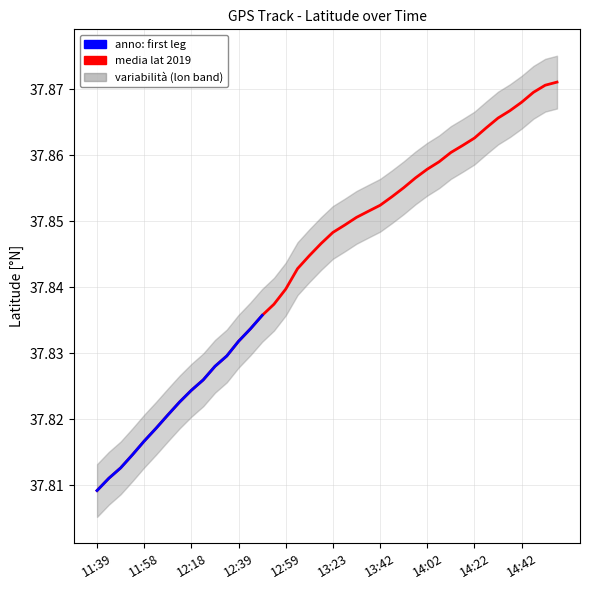

Reading left to right, extract all data points from this chart.

11:39=37.8	11:44=37.8	11:49=37.8	11:53=37.8	11:58=37.8	12:03=37.8	12:08=37.8	12:13=37.8	12:18=37.8	12:23=37.8	12:28=37.8	12:34=37.8	12:39=37.8	12:43=37.8	12:48=37.8	12:53=37.8	12:59=37.8	13:08=37.8	13:13=37.8	13:18=37.8	13:23=37.8	13:28=37.8	13:33=37.9	13:38=37.9	13:42=37.9	13:47=37.9	13:52=37.9	13:57=37.9	14:02=37.9	14:07=37.9	14:12=37.9	14:17=37.9	14:22=37.9	14:27=37.9	14:32=37.9	14:38=37.9	14:42=37.9	14:47=37.9	14:52=37.9	14:57=37.9